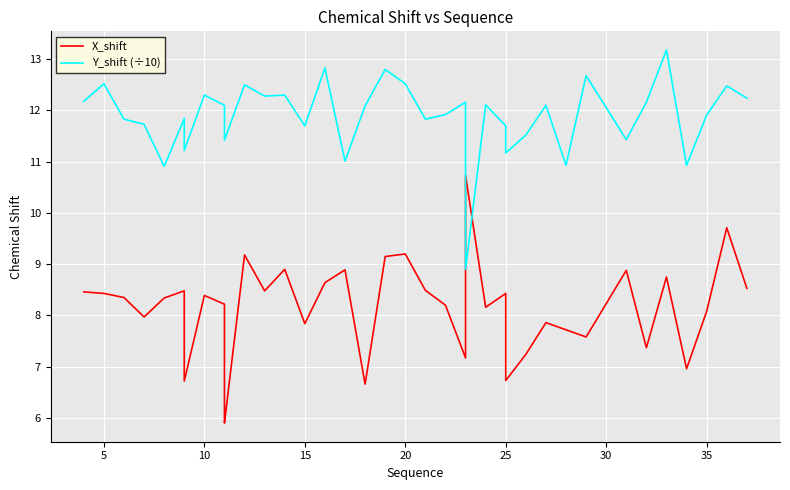

True or false: Y_shift (÷10) has a value of 17.9 at 0.

False